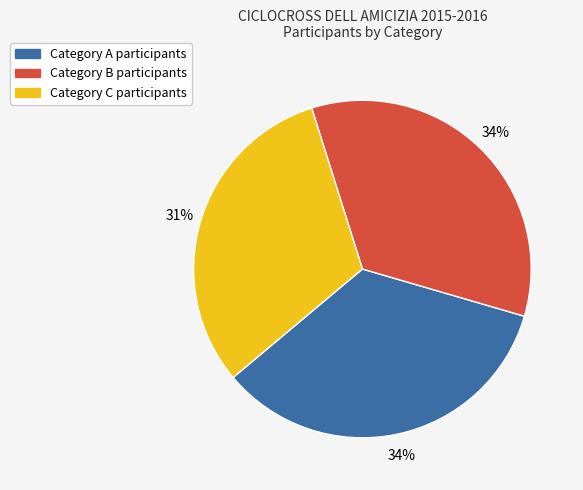

To the nearest percent, what is the average slice percentage?

33%